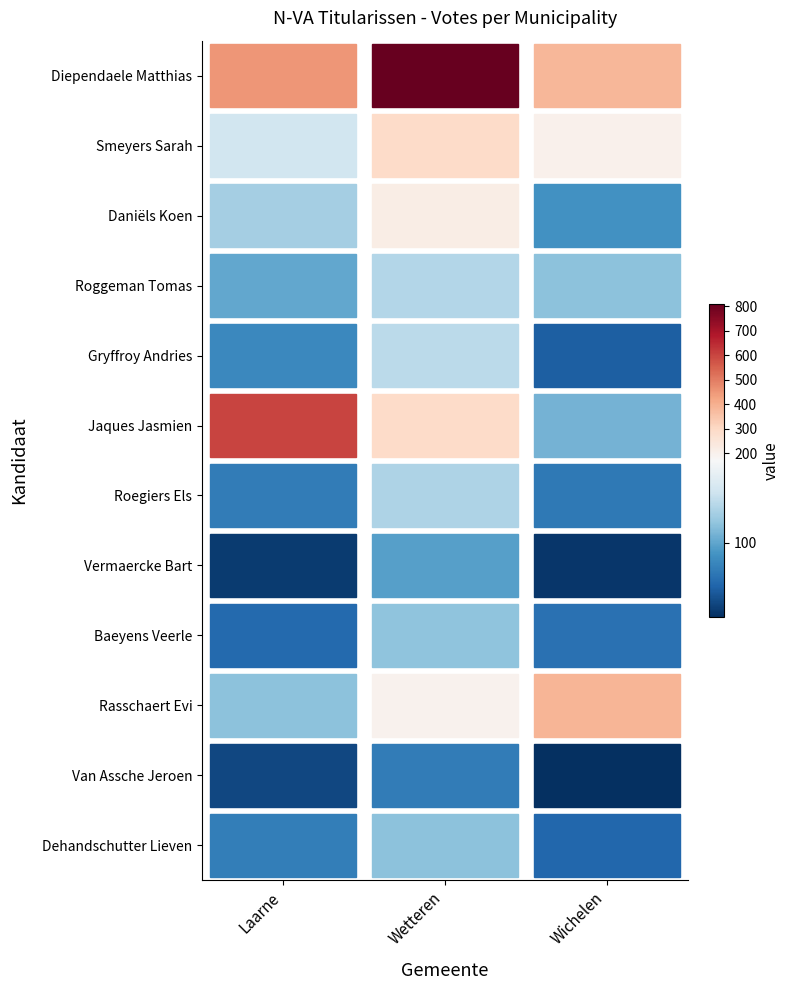

What is the sum of the Gryffroy Andries values at Laarne and Wichelen?

142